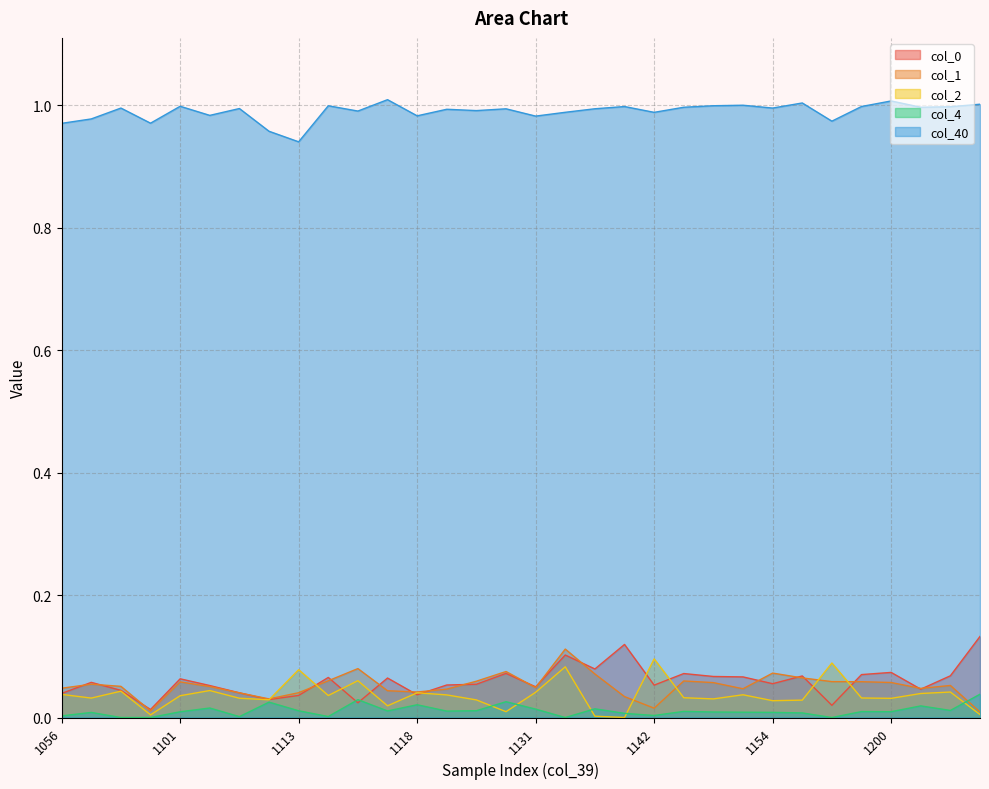

Reading left to right, transcribe all the data shown in this chart.

col_0: 1056=0.0	1057=0.1	1058=0.0	1100=0.0	1101=0.1	1103=0.1	1104=0.0	1105=0.0	1113=0.0	1114=0.1	1116=0.0	1117=0.1	1118=0.0	1120=0.1	1128=0.1	1129=0.1	1131=0.1	1132=0.1	1133=0.1	1141=0.1	1142=0.1	1144=0.1	1145=0.1	1146=0.1	1154=0.1	1155=0.1	1157=0.0	1158=0.1	1200=0.1	1201=0.0	1202=0.1	1204=0.1
col_1: 1056=0.0	1057=0.1	1058=0.1	1100=0.0	1101=0.1	1103=0.1	1104=0.0	1105=0.0	1113=0.0	1114=0.1	1116=0.1	1117=0.0	1118=0.0	1120=0.0	1128=0.1	1129=0.1	1131=0.0	1132=0.1	1133=0.1	1141=0.0	1142=0.0	1144=0.1	1145=0.1	1146=0.0	1154=0.1	1155=0.1	1157=0.1	1158=0.1	1200=0.1	1201=0.0	1202=0.1	1204=0.0
col_2: 1056=0.0	1057=0.0	1058=0.0	1100=0.0	1101=0.0	1103=0.0	1104=0.0	1105=0.0	1113=0.1	1114=0.0	1116=0.1	1117=0.0	1118=0.0	1120=0.0	1128=0.0	1129=0.0	1131=0.0	1132=0.1	1133=0.0	1141=0.0	1142=0.1	1144=0.0	1145=0.0	1146=0.0	1154=0.0	1155=0.0	1157=0.1	1158=0.0	1200=0.0	1201=0.0	1202=0.0	1204=0.0
col_4: 1056=0.0	1057=0.0	1058=0.0	1100=0.0	1101=0.0	1103=0.0	1104=0.0	1105=0.0	1113=0.0	1114=0.0	1116=0.0	1117=0.0	1118=0.0	1120=0.0	1128=0.0	1129=0.0	1131=0.0	1132=0.0	1133=0.0	1141=0.0	1142=0.0	1144=0.0	1145=0.0	1146=0.0	1154=0.0	1155=0.0	1157=0.0	1158=0.0	1200=0.0	1201=0.0	1202=0.0	1204=0.0
col_40: 1056=1.0	1057=1.0	1058=1.0	1100=1.0	1101=1.0	1103=1.0	1104=1.0	1105=1.0	1113=0.9	1114=1.0	1116=1.0	1117=1.0	1118=1.0	1120=1.0	1128=1.0	1129=1.0	1131=1.0	1132=1.0	1133=1.0	1141=1.0	1142=1.0	1144=1.0	1145=1.0	1146=1.0	1154=1.0	1155=1.0	1157=1.0	1158=1.0	1200=1.0	1201=1.0	1202=1.0	1204=1.0